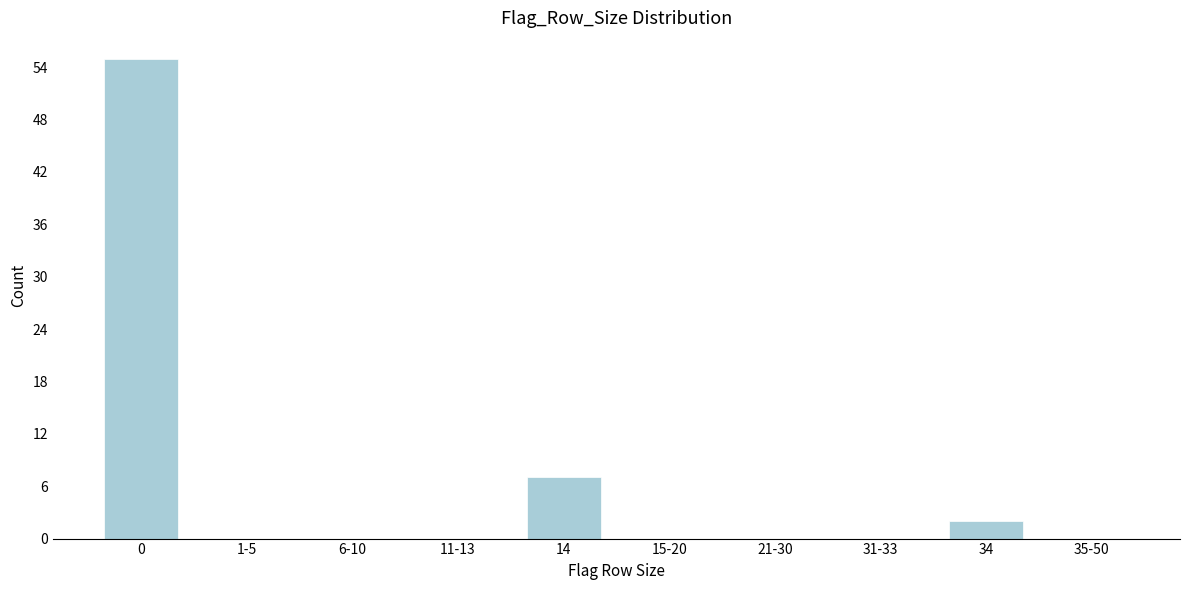

Reading left to right, transcribe all the data shown in this chart.

0=55	1-5=0	6-10=0	11-13=0	14=7	15-20=0	21-30=0	31-33=0	34=2	35-50=0